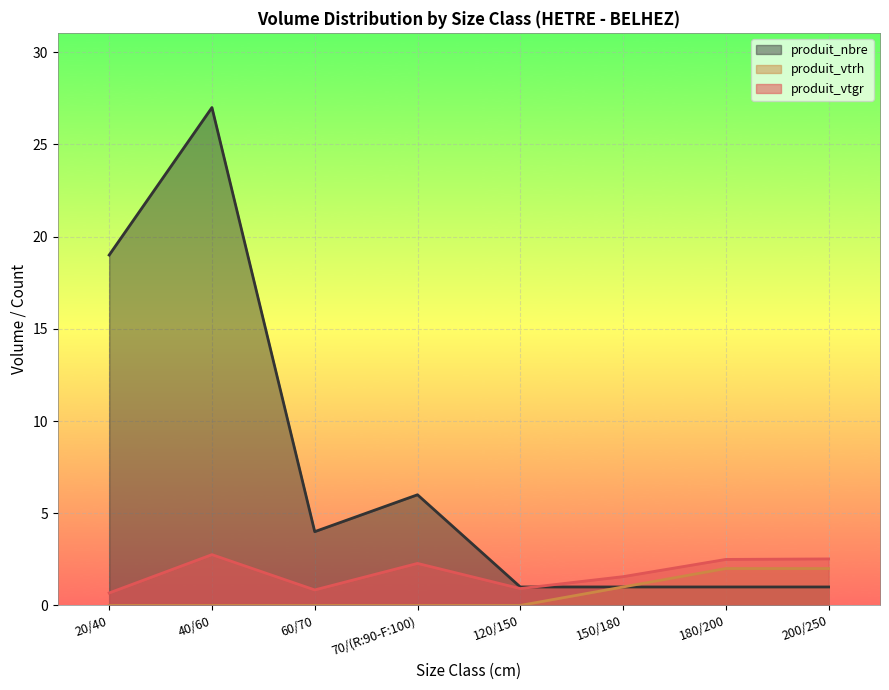

Where does the produit_nbre series first go above 4?

20/40